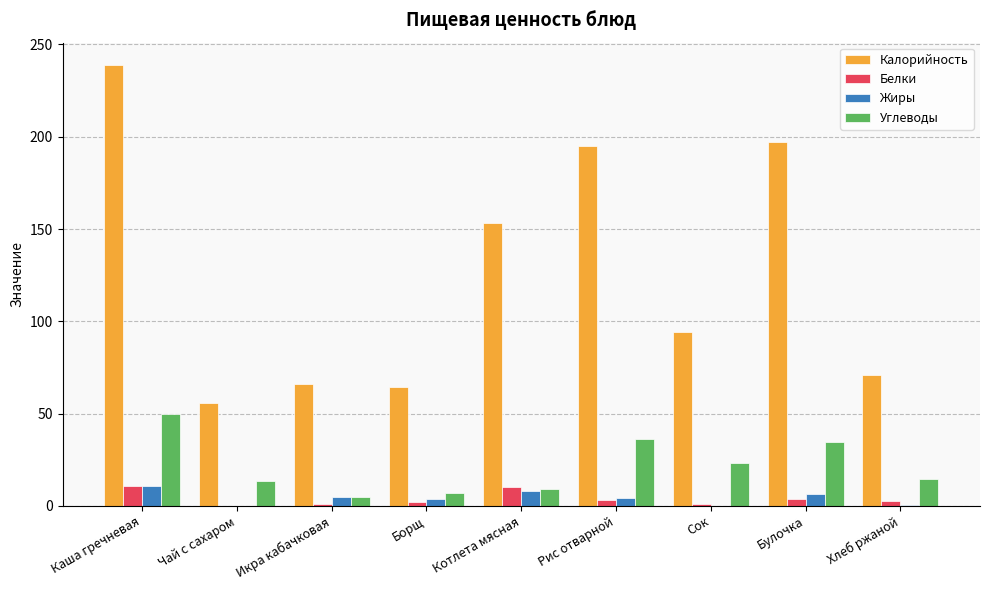

How many groups of bars are there?

9